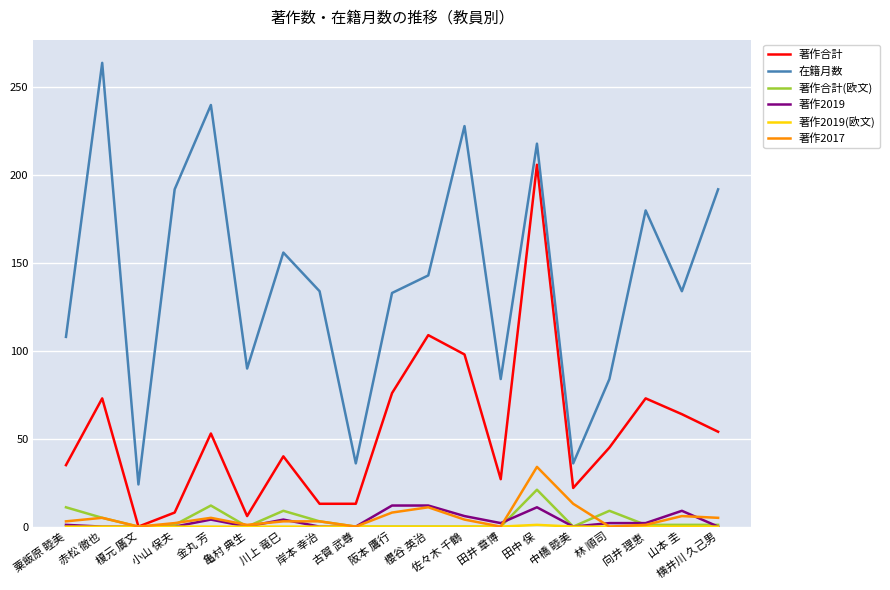

At which category is the sum across all series the highest?

田中 保